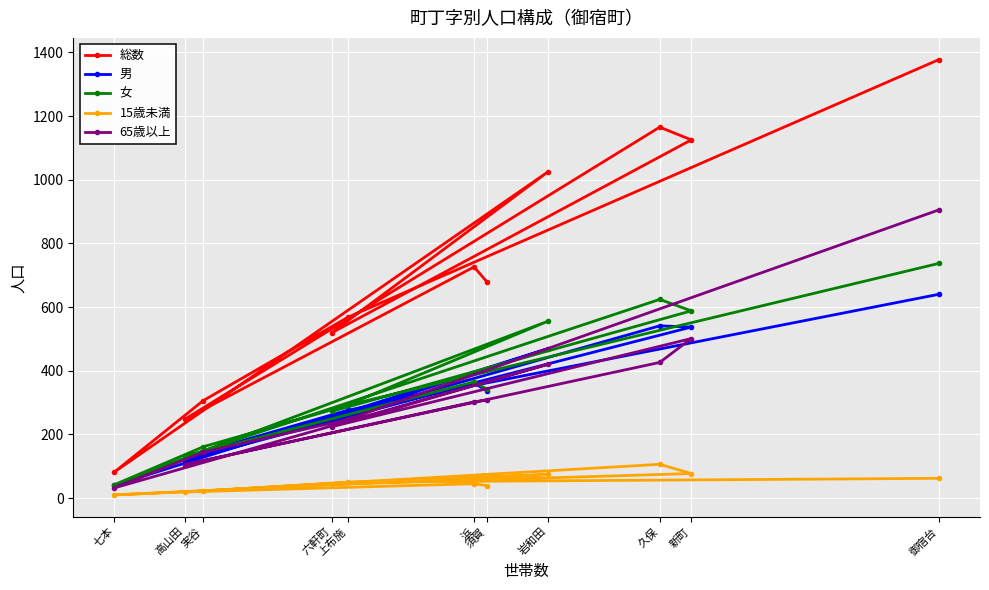

Which has a higher value, 御宿台 or 久保?

御宿台